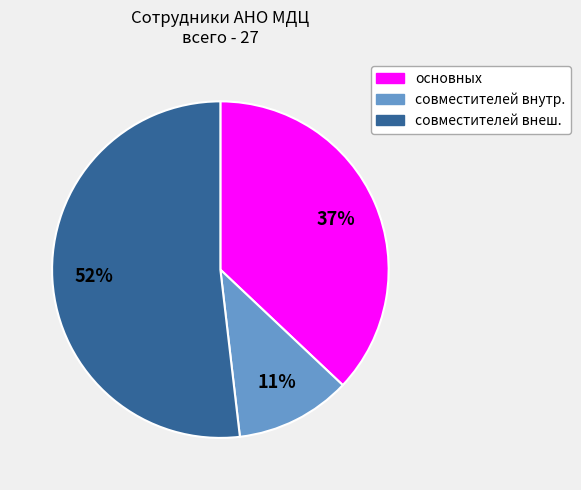

What percentage is the совместителей внутр. slice, to the nearest percent?

11%